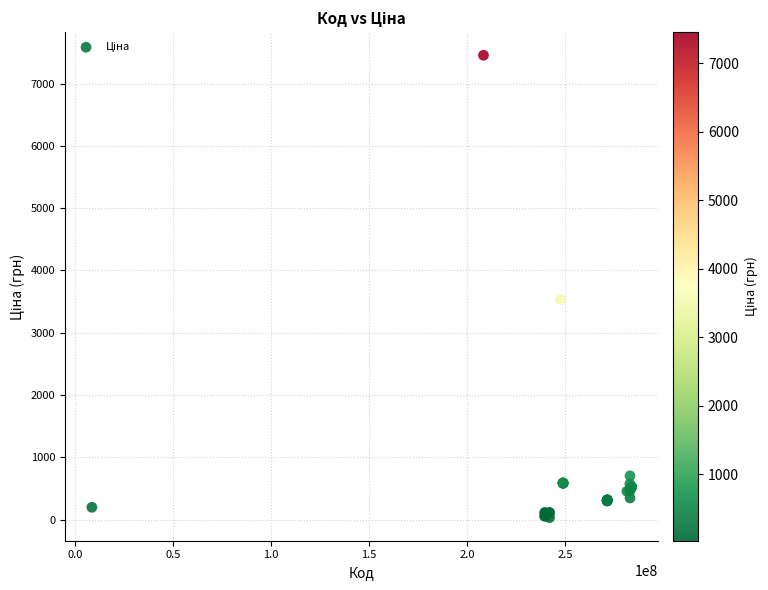

What Y value in the scatter plot is closest to 3742?

3533.1